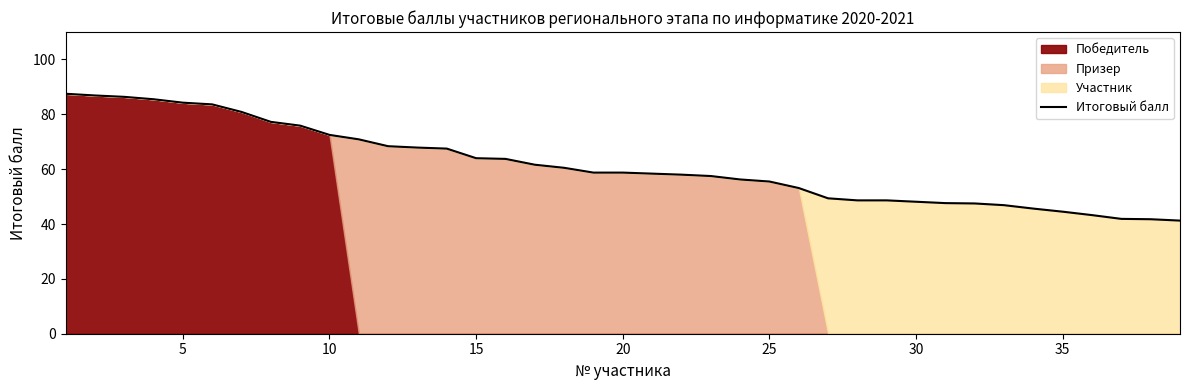

The value of Итоговый балл at 25 is 55.5. True or false?

True